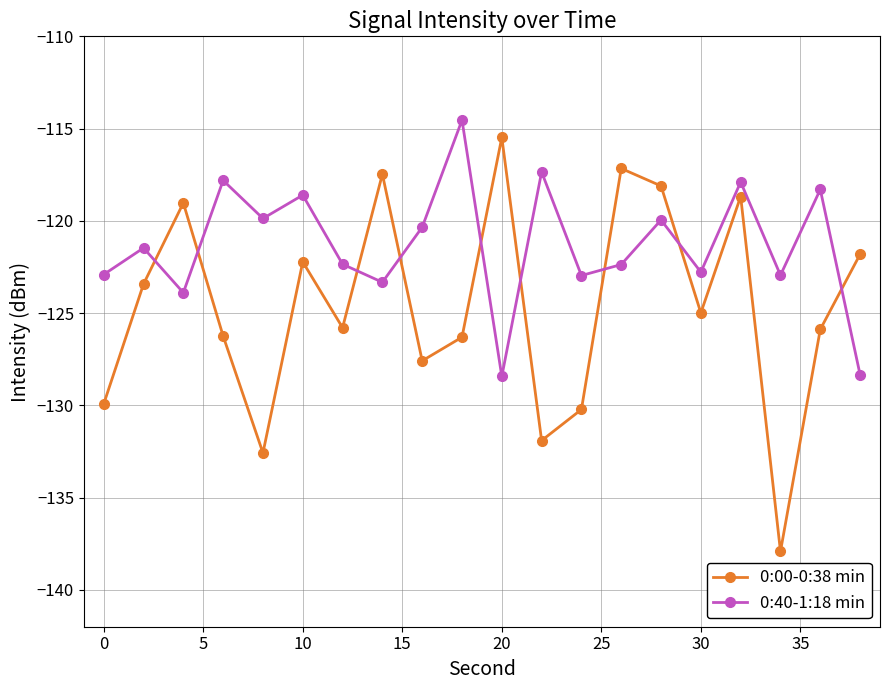

Does the chart display data point markers on the line(s)?

Yes